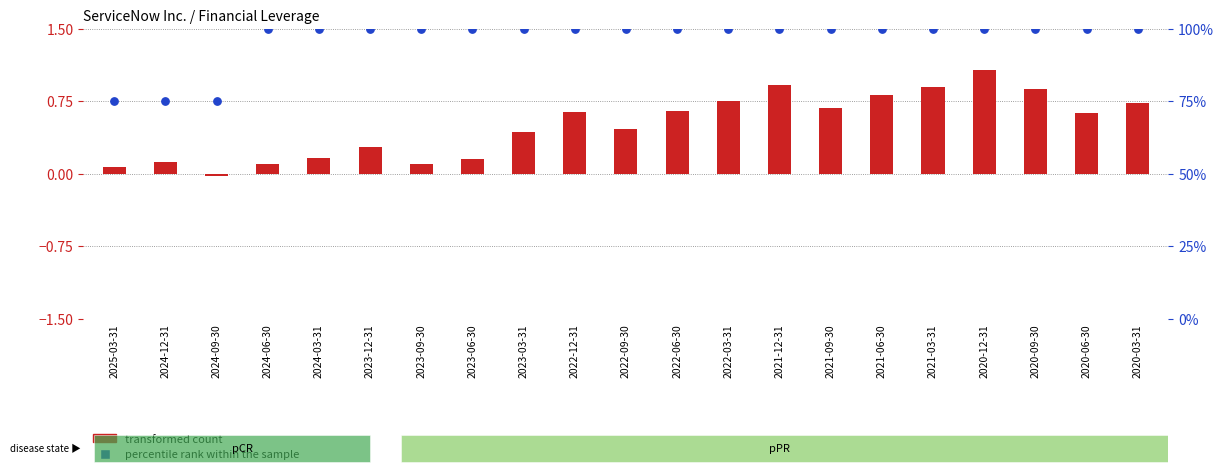

Is the value of percentile rank within the sample at 2021-06-30 greater than the value of transformed count at 2023-03-31?

Yes